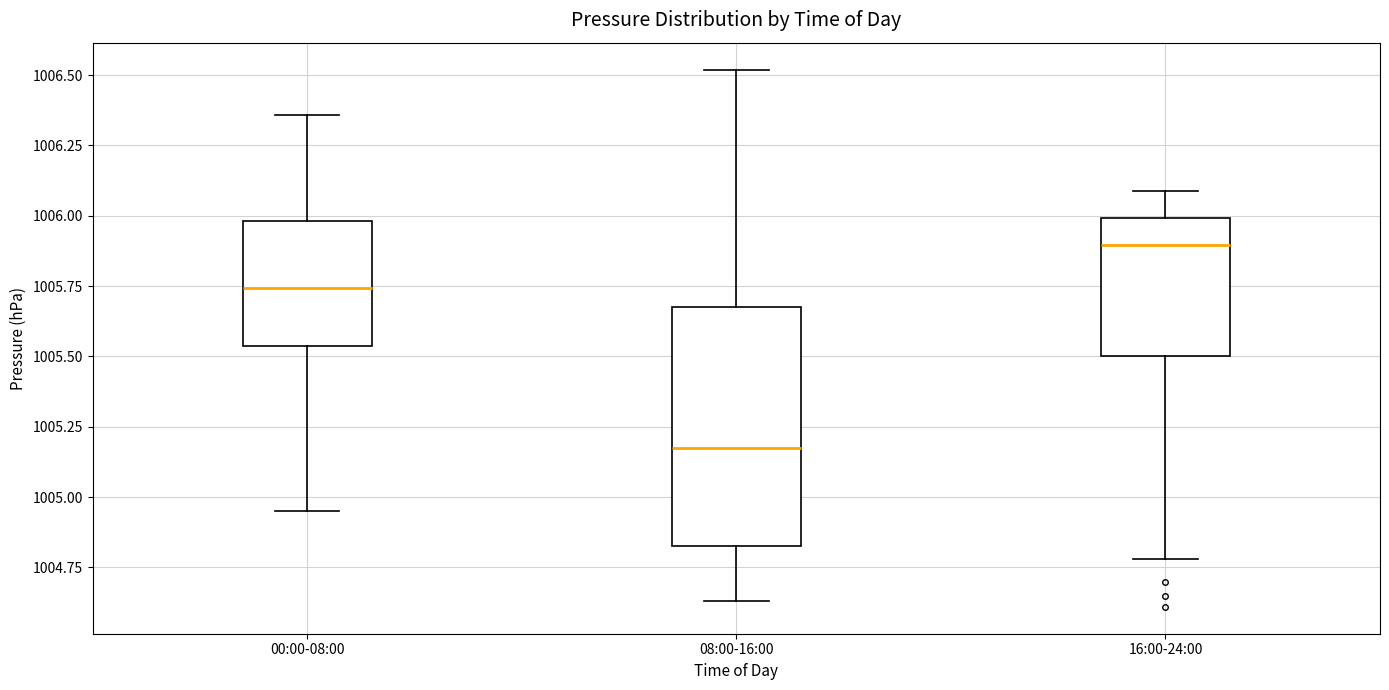

Which box's median line is the lowest?

08:00-16:00